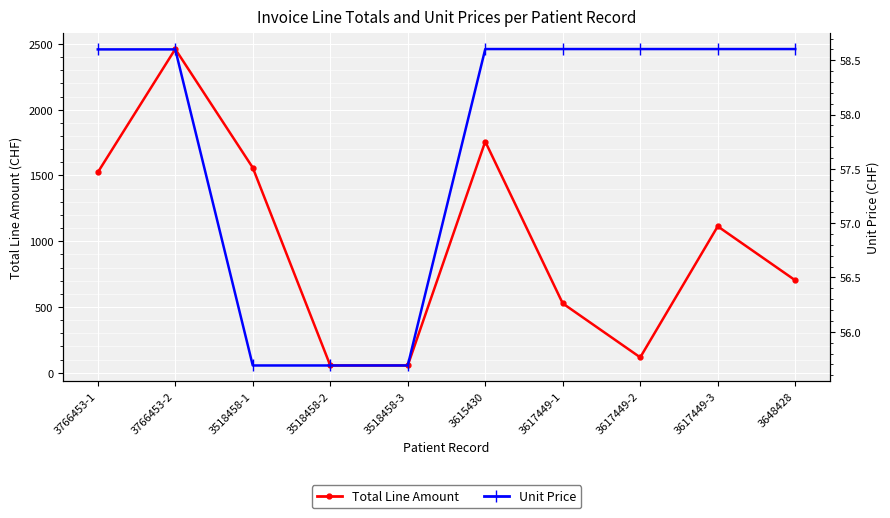

In Total Line Amount, how many points are lower than both neighbors (excluding endpoints)?

1